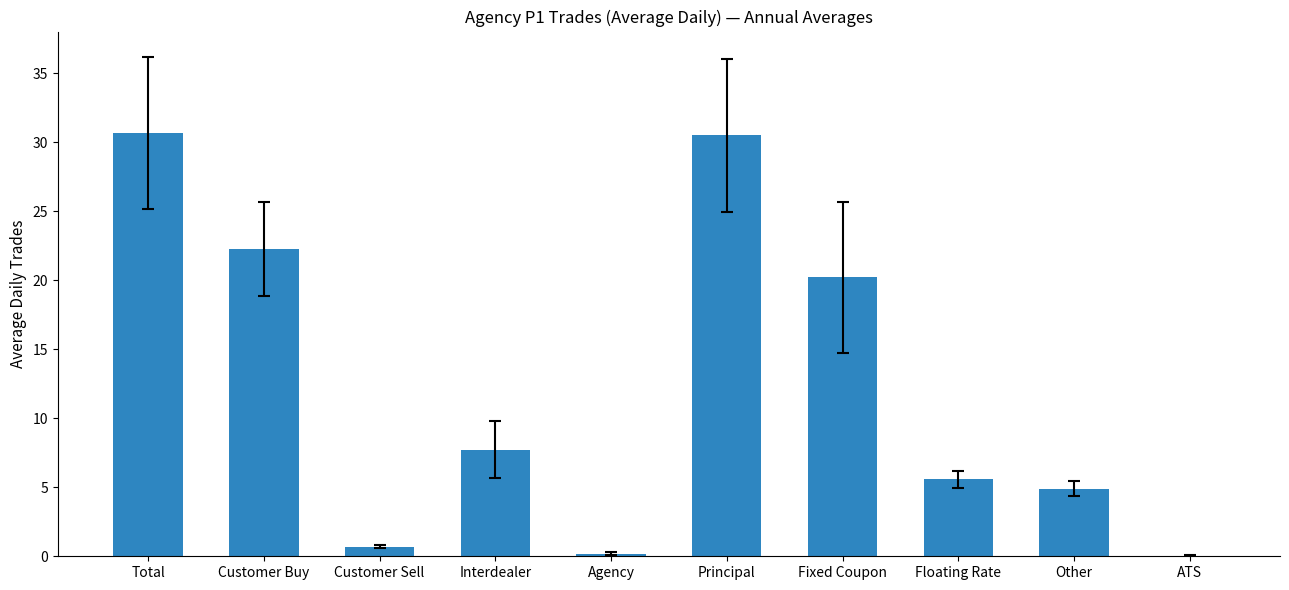

What is the ratio of the value at Other to the value at Floating Rate?

0.9